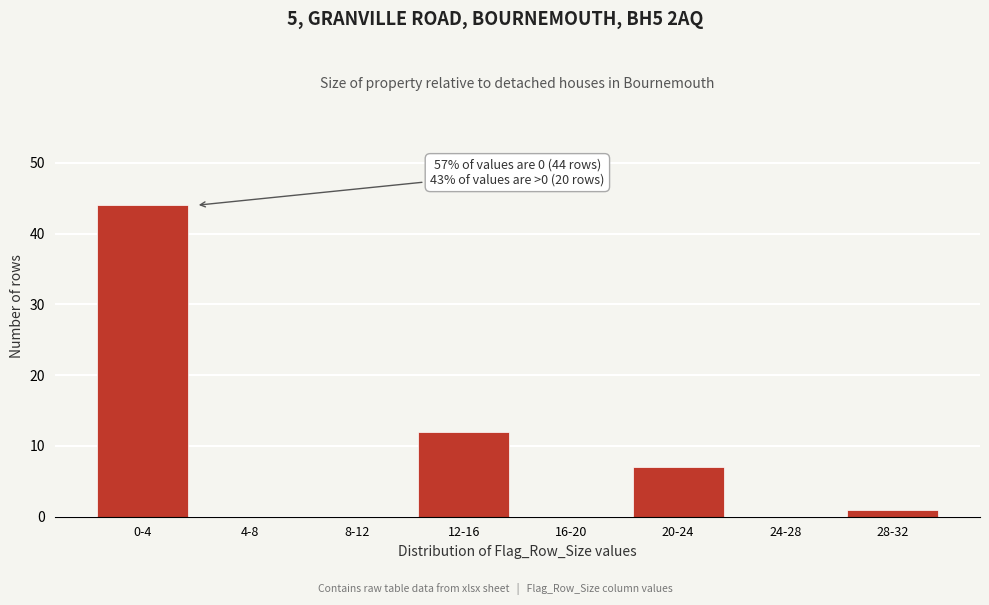

Reading left to right, what are all the values shown in this chart?

0-4=44	4-8=0	8-12=0	12-16=12	16-20=0	20-24=7	24-28=0	28-32=1